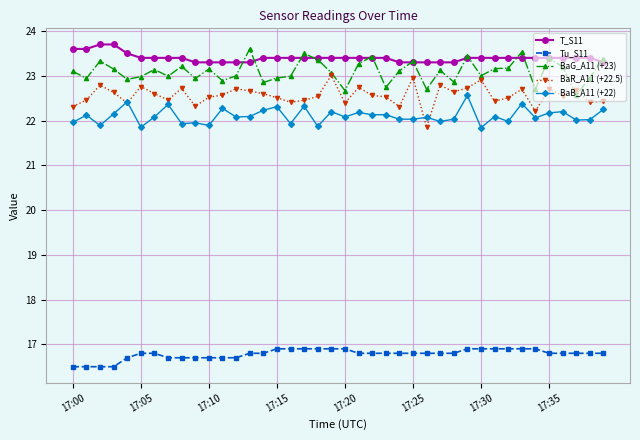

What is the maximum value shown in the chart?

23.7